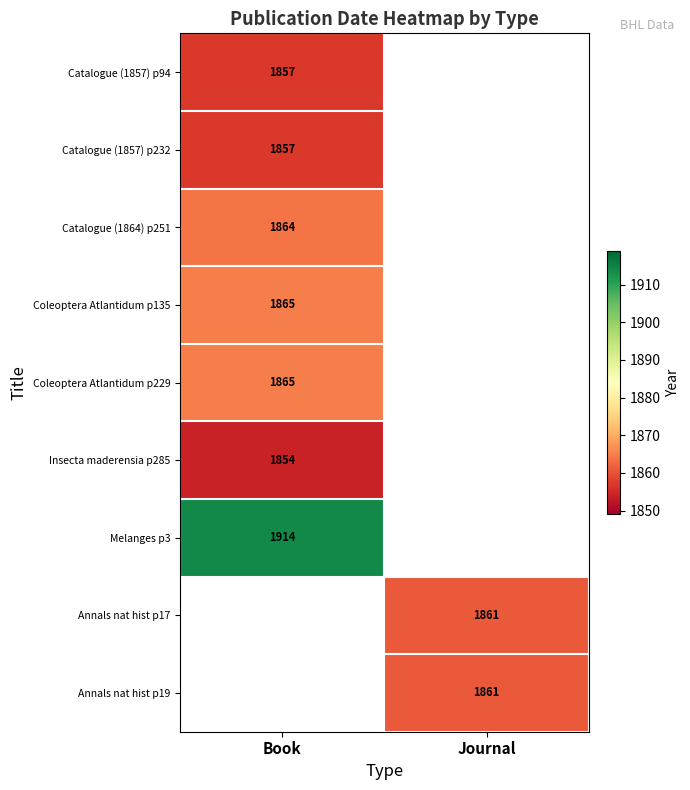

Is it true that Annals nat hist p17 equals 1861 at Journal?

True